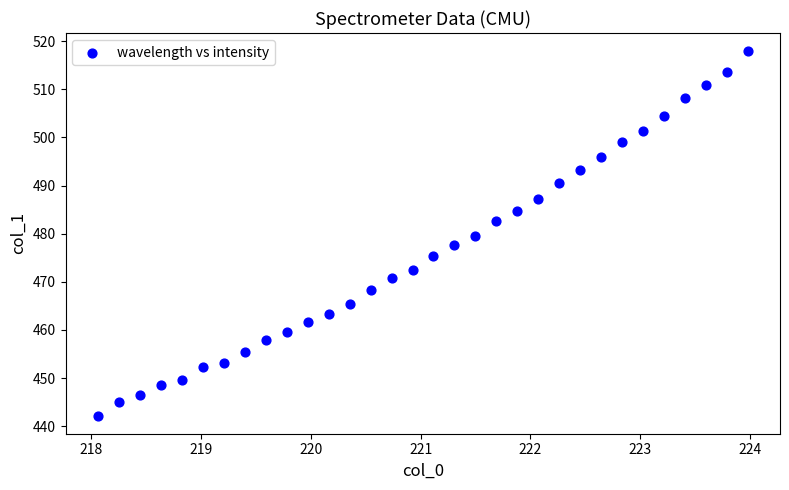

What is the range of Y values (max minus min)?

75.7